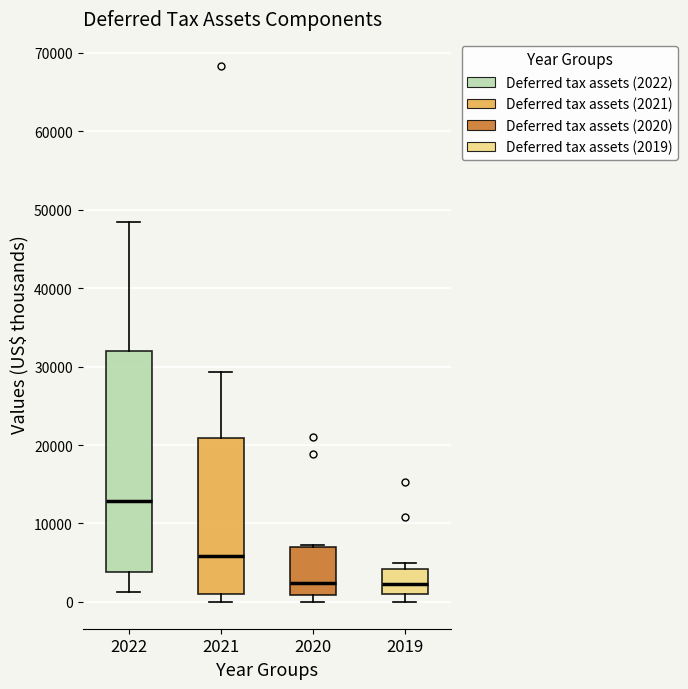

Comparing the boxes themselves (not the whiskers), which one is the tallest?

2022